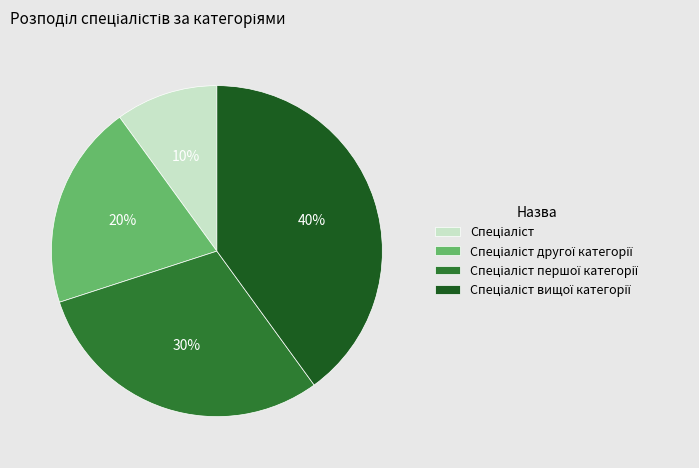

Is there a majority slice in this chart?

No